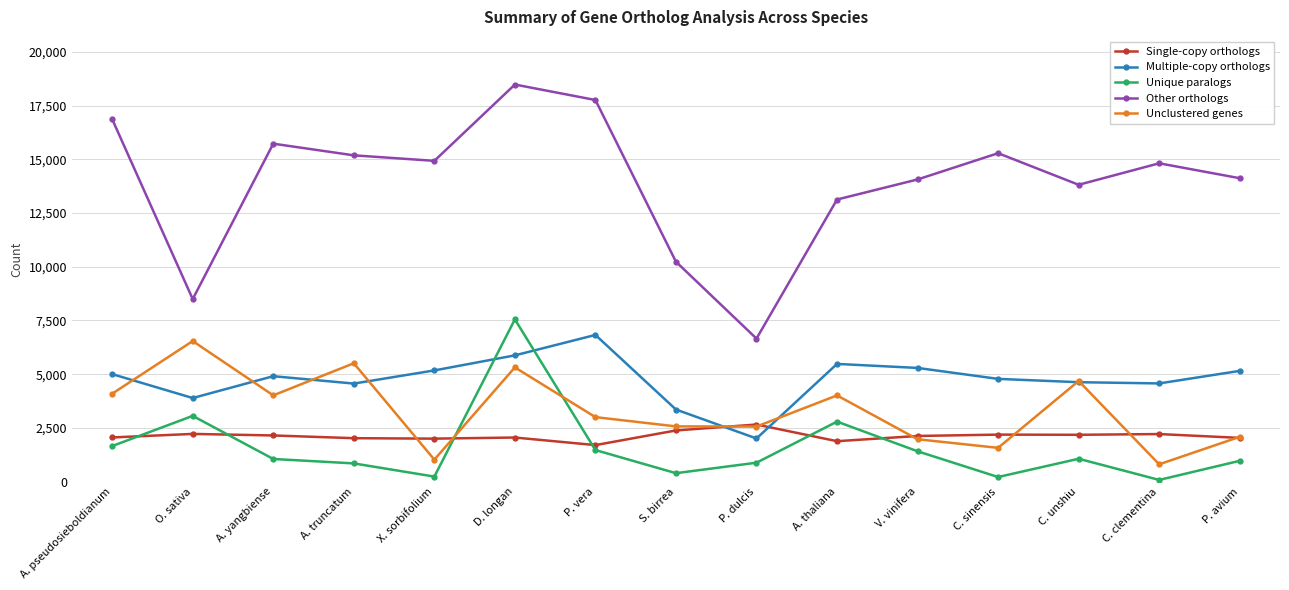

How many lines are shown in the chart?

5